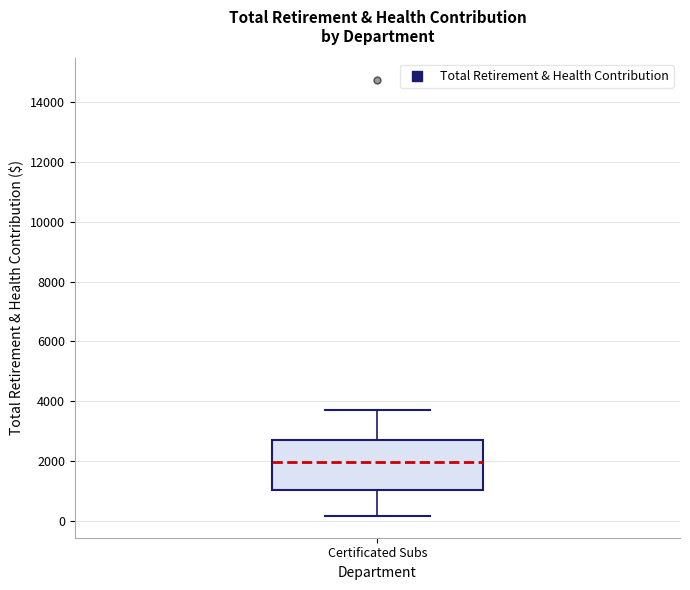

Transcribe this box plot: give where the median line is, the range the box spans, and where the two whiskers end, as read against the y-axis. The values are not printed on the chart, so give them approximately, as read against the axis.

median 2000, box 1000 to 2600, whiskers 200 to 3600